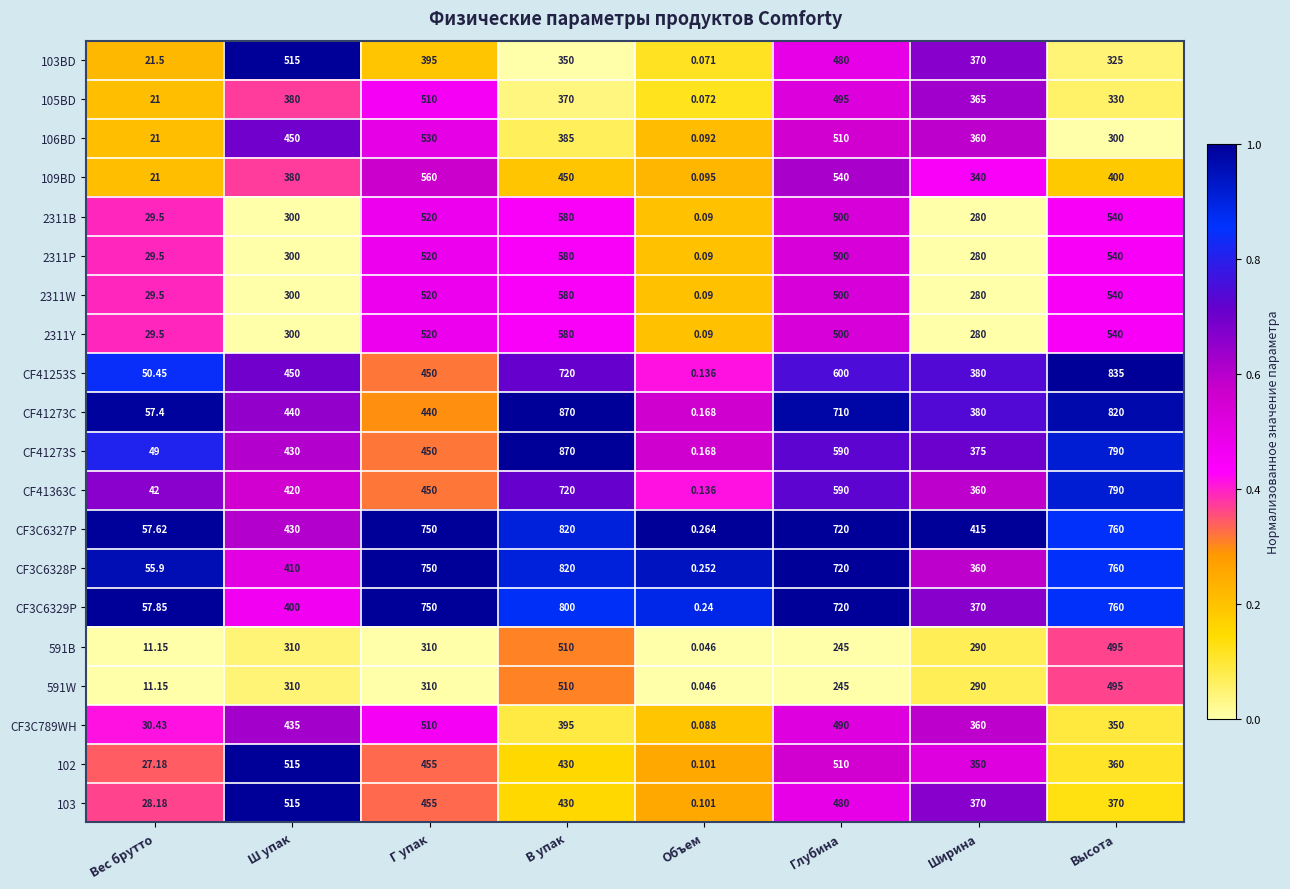

At which label does CF3C6329P first exceed 720?

Г упак